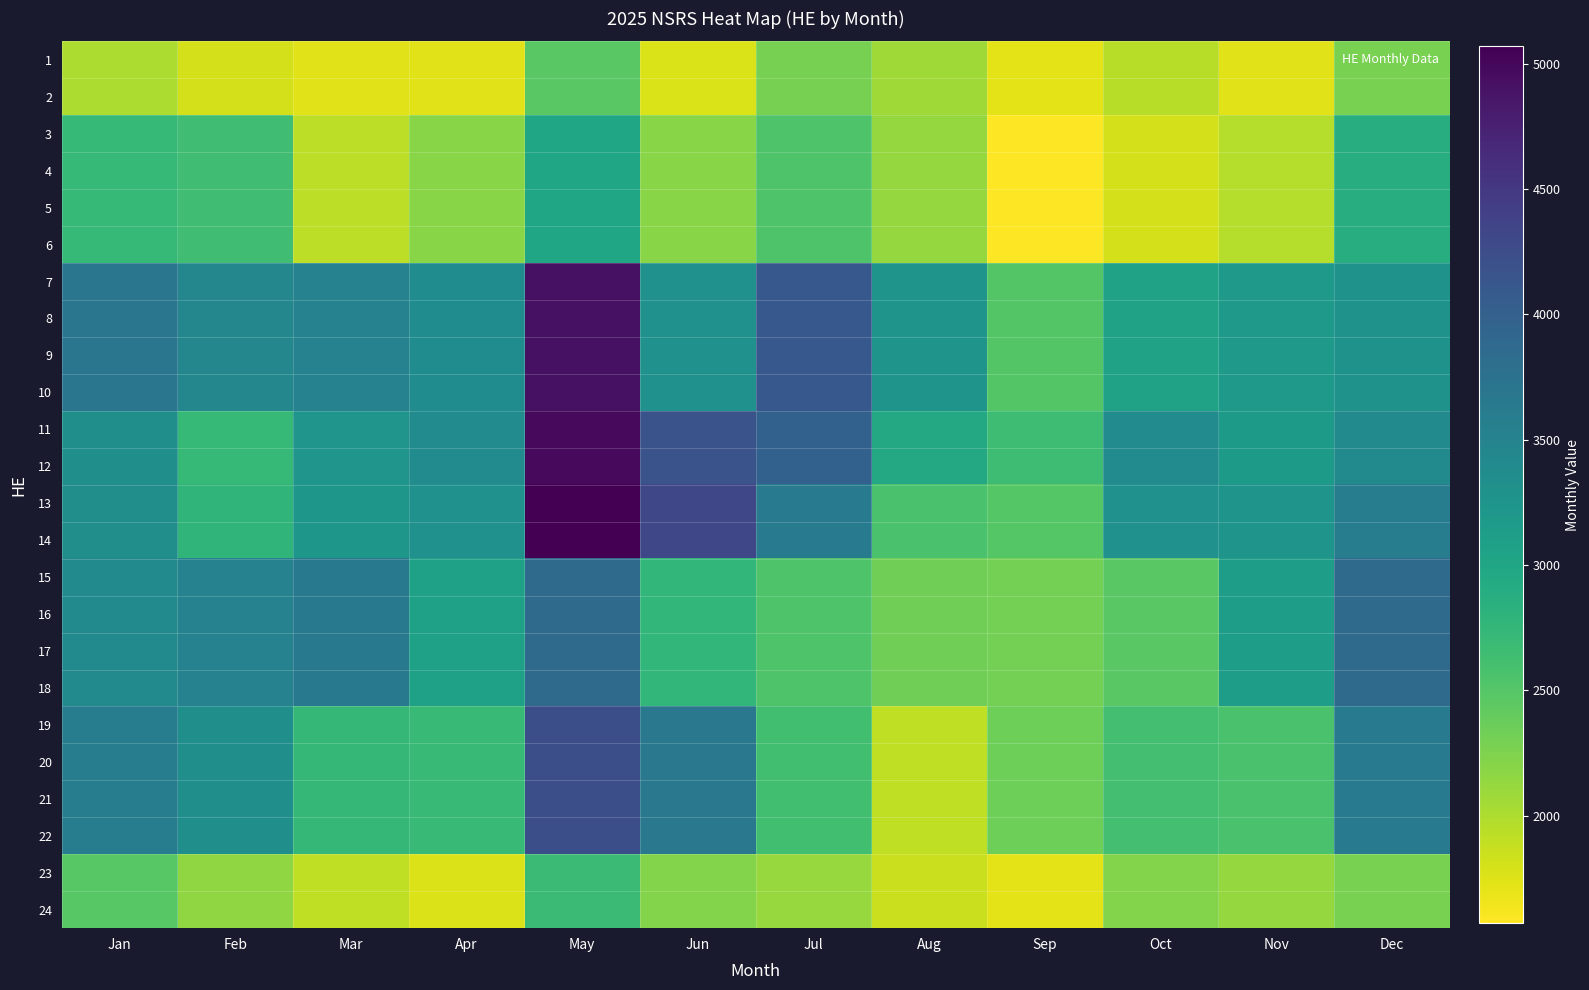

How many categories are shown in the chart?

12